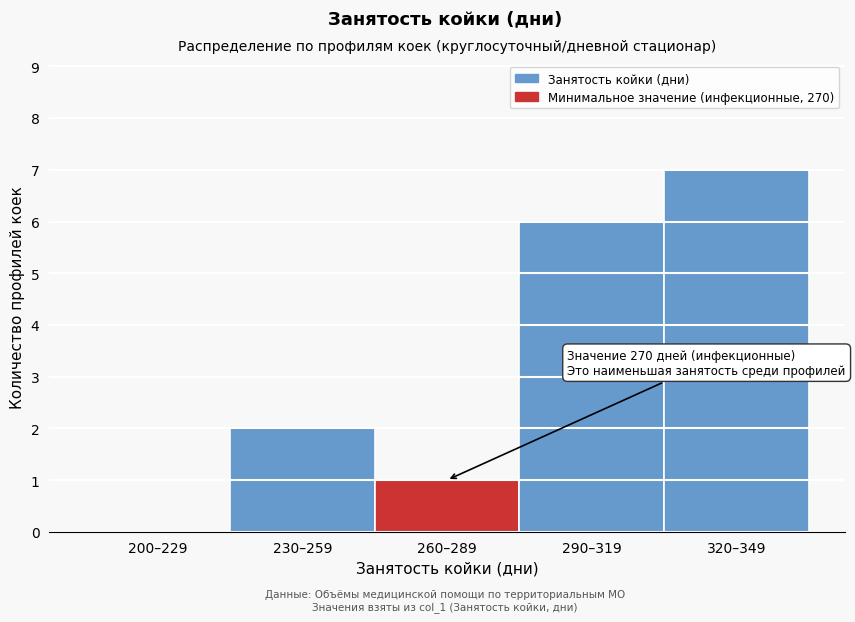

Reading left to right, extract all data points from this chart.

200–229=0	230–259=2	260–289=1	290–319=6	320–349=7